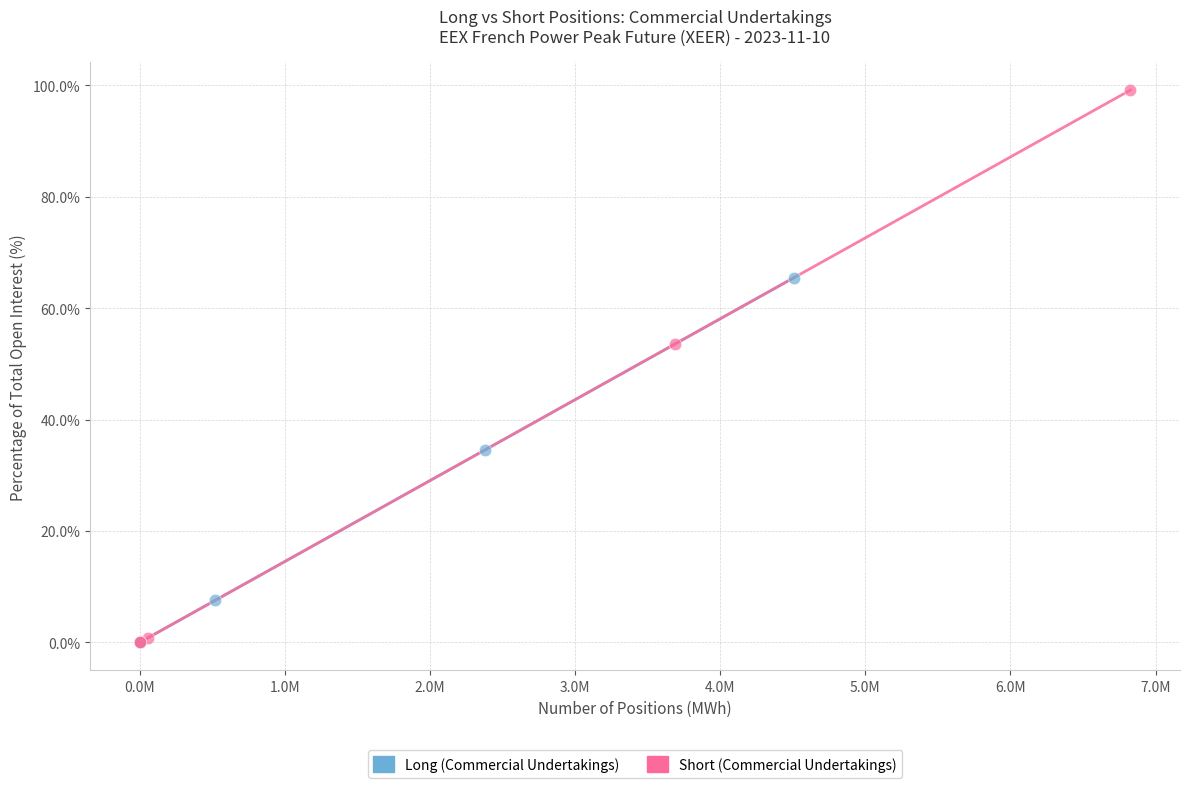

Which series contains the highest Y value?

Short (Commercial Undertakings)